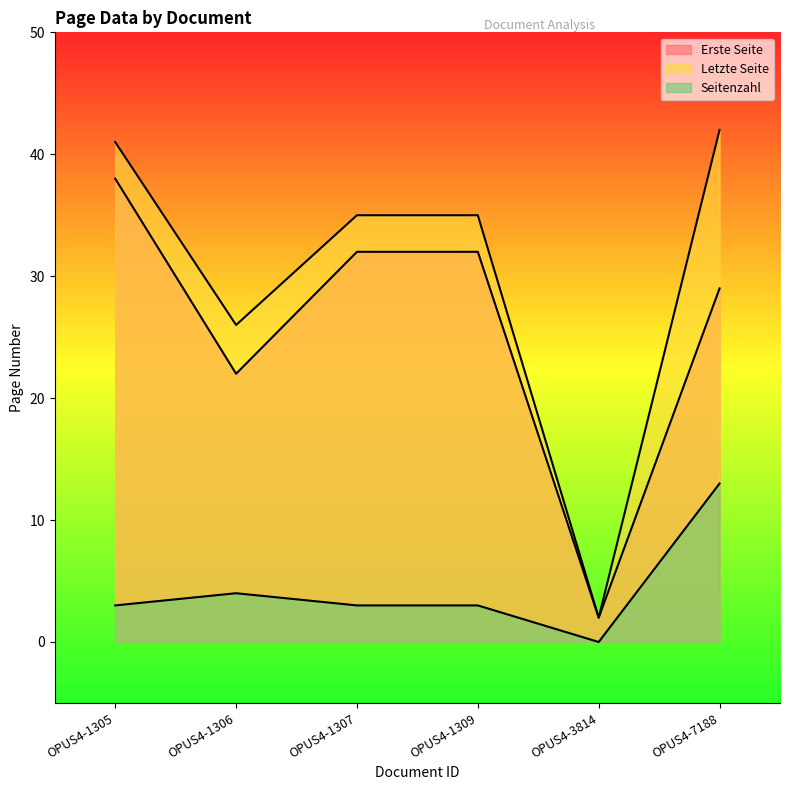

What is the value of the Seitenzahl point at the 3rd from the left?

3